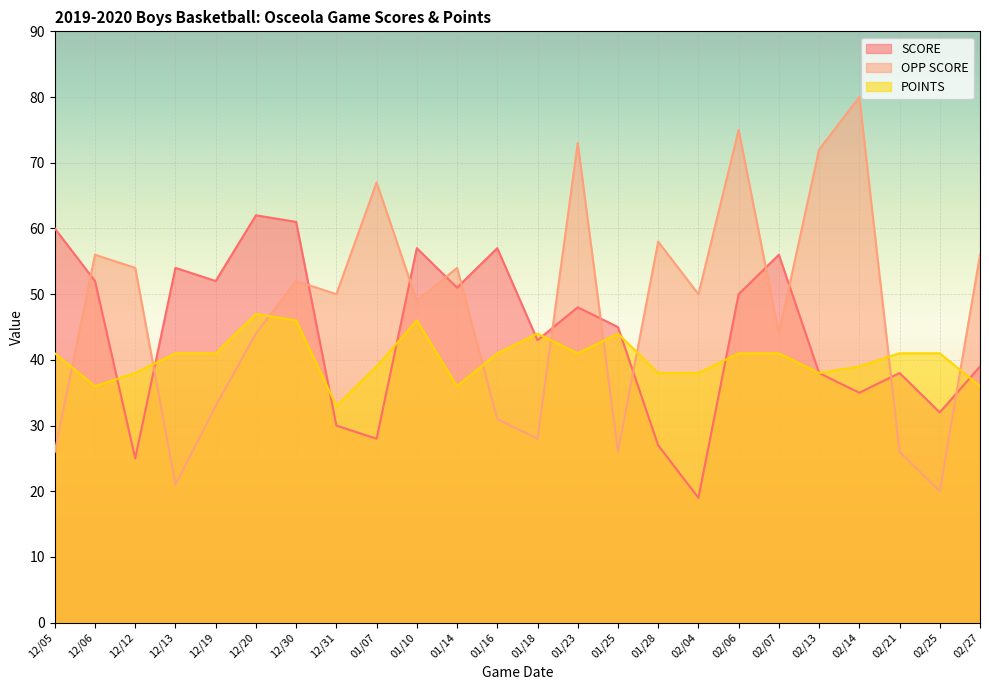

Reading left to right, list all the values displayed in this chart.

SCORE: 12/05=60	12/06=52	12/12=25	12/13=54	12/19=52	12/20=62	12/30=61	12/31=30	01/07=28	01/10=57	01/14=51	01/16=57	01/18=43	01/23=48	01/25=45	01/28=27	02/04=19	02/06=50	02/07=56	02/13=38	02/14=35	02/21=38	02/25=32	02/27=39
OPP SCORE: 12/05=26	12/06=56	12/12=54	12/13=21	12/19=33	12/20=44	12/30=52	12/31=50	01/07=67	01/10=49	01/14=54	01/16=31	01/18=28	01/23=73	01/25=26	01/28=58	02/04=50	02/06=75	02/07=44	02/13=72	02/14=80	02/21=26	02/25=20	02/27=56
POINTS: 12/05=41	12/06=36	12/12=38	12/13=41	12/19=41	12/20=47	12/30=46	12/31=33	01/07=39	01/10=46	01/14=36	01/16=41	01/18=44	01/23=41	01/25=44	01/28=38	02/04=38	02/06=41	02/07=41	02/13=38	02/14=39	02/21=41	02/25=41	02/27=36